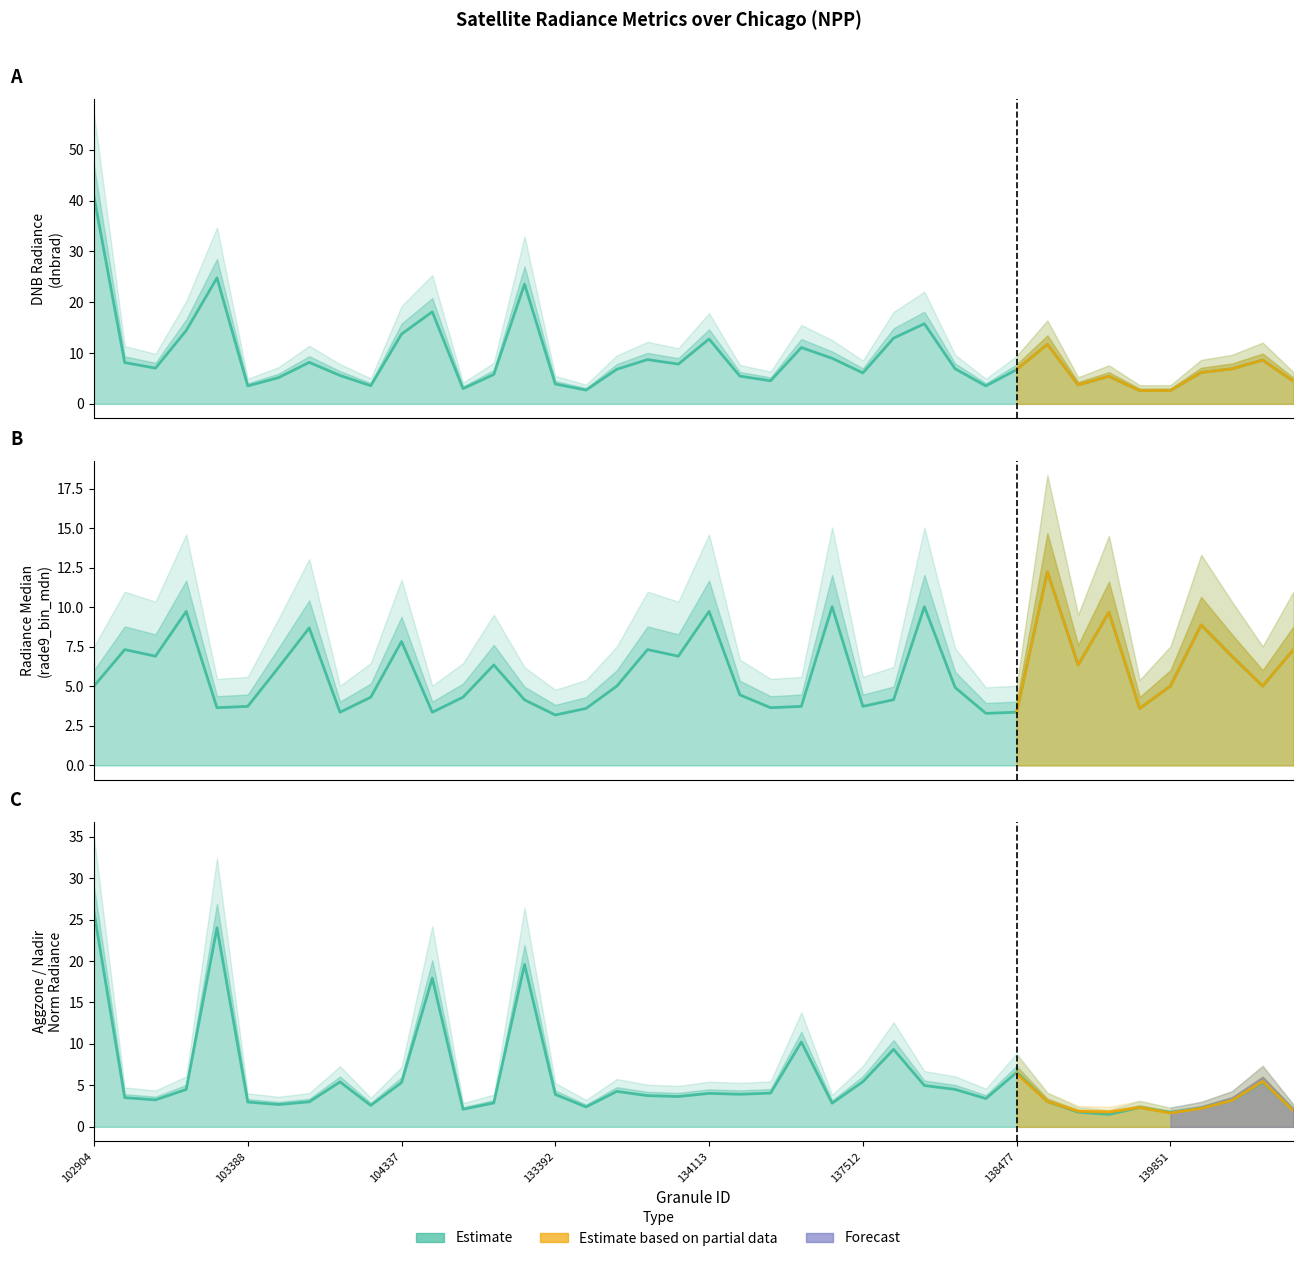

Which has a higher value, 134308 or 138092?

138092